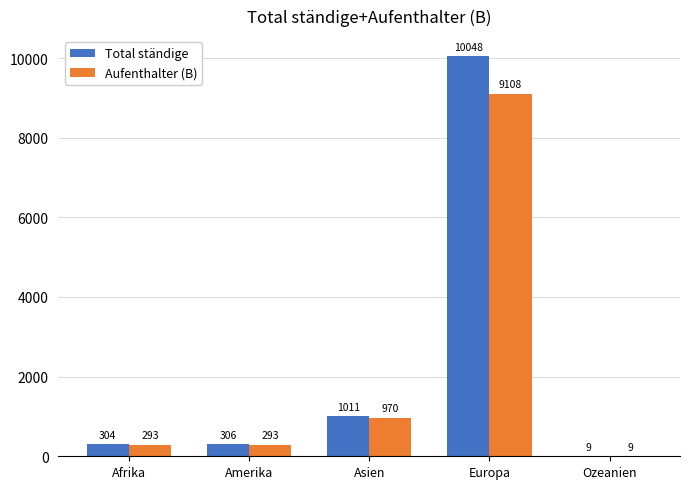

What is the total value across all series at Ozeanien?

18